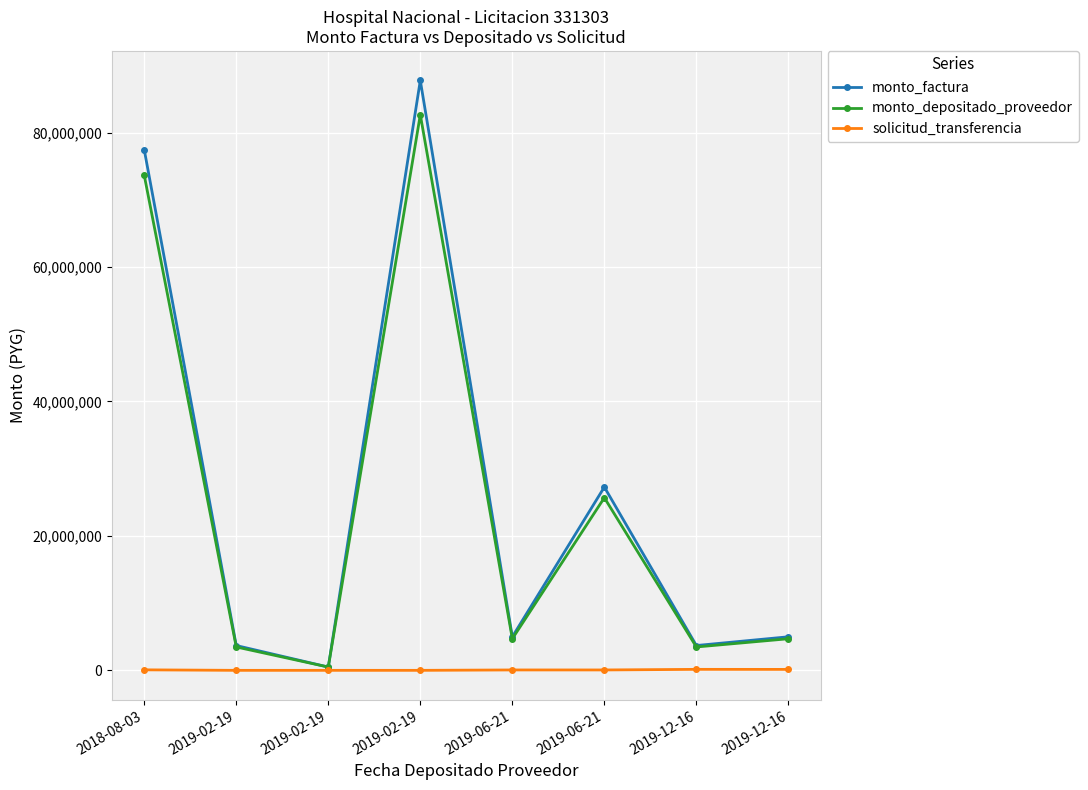

The value of monto_factura at 2019-02-19 is 2509154. True or false?

False